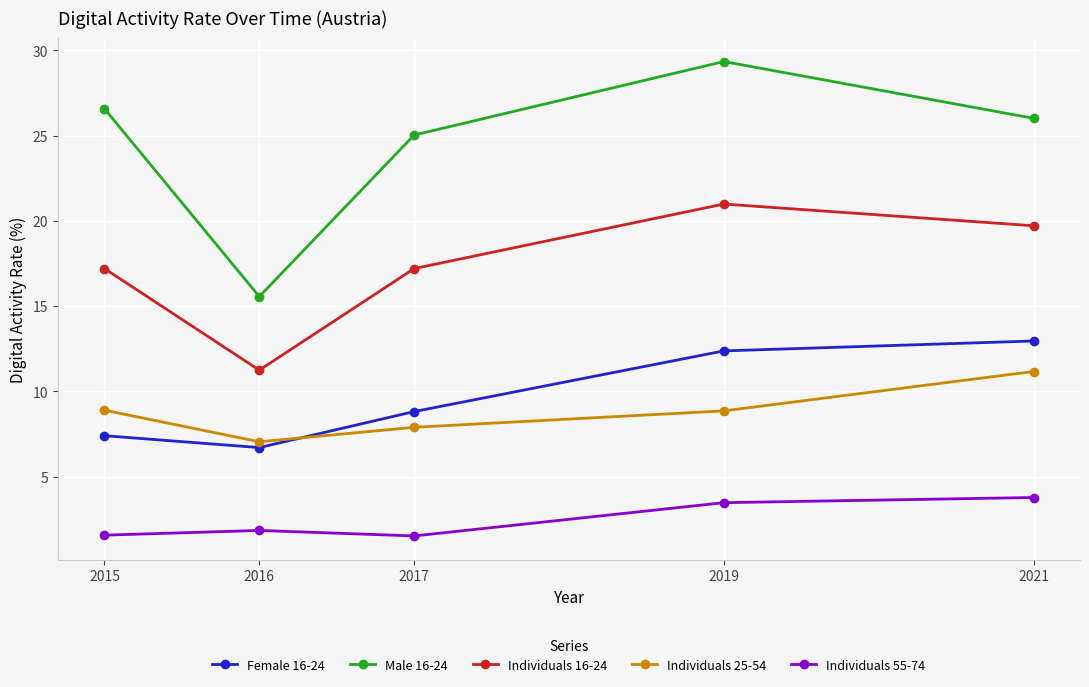

True or false: Individuals 16-24 has more than 1 interior local peaks.

False